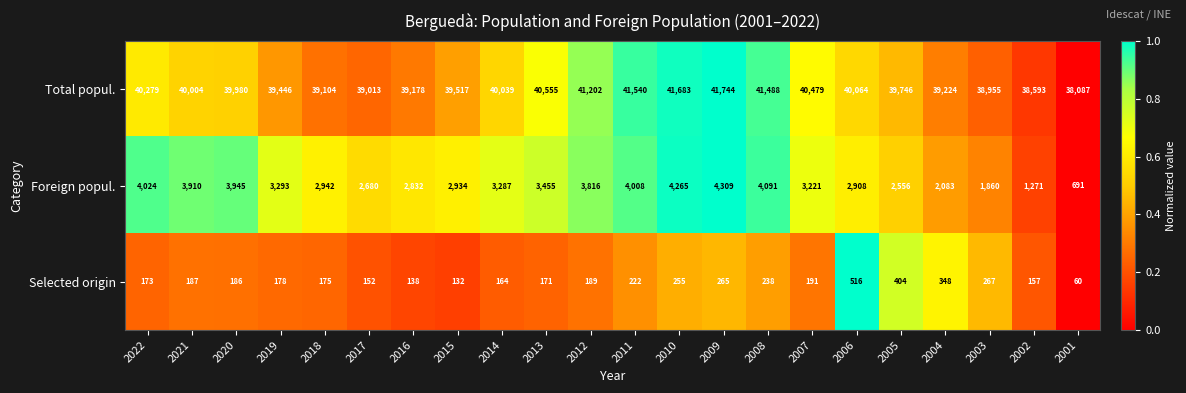

Which series has the widest spread of values?

Total popul.